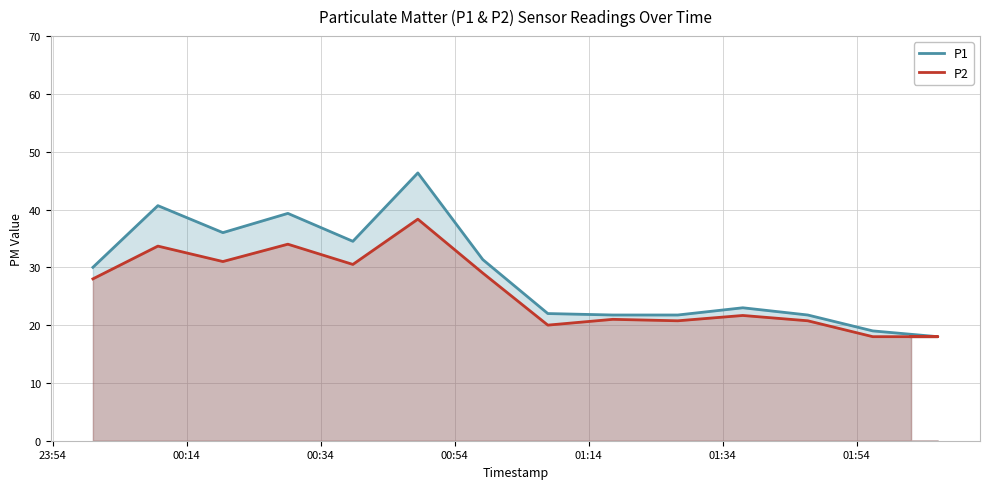

What are all the series names shown in the legend?

P1, P2